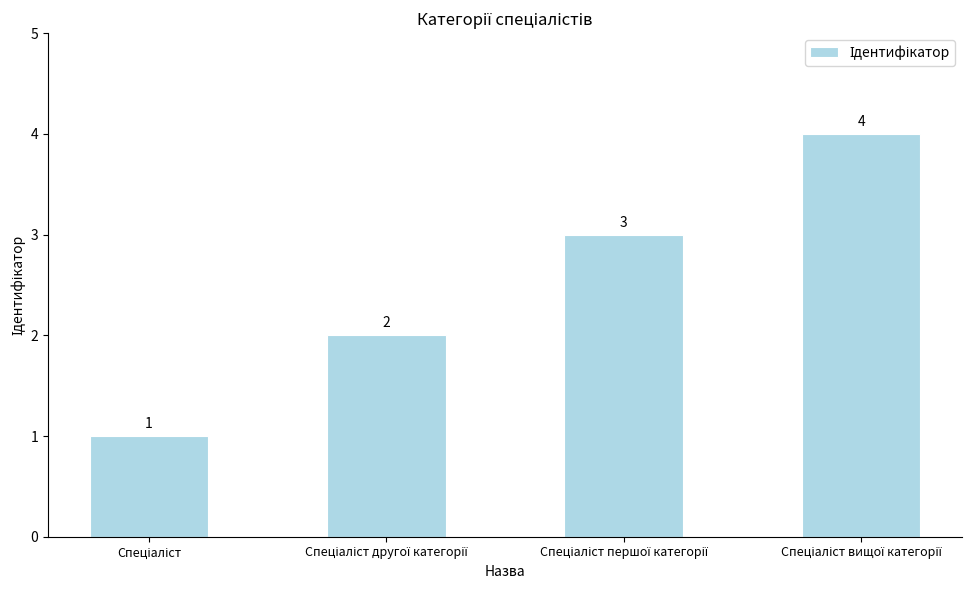

What is the maximum value shown in the chart?

4